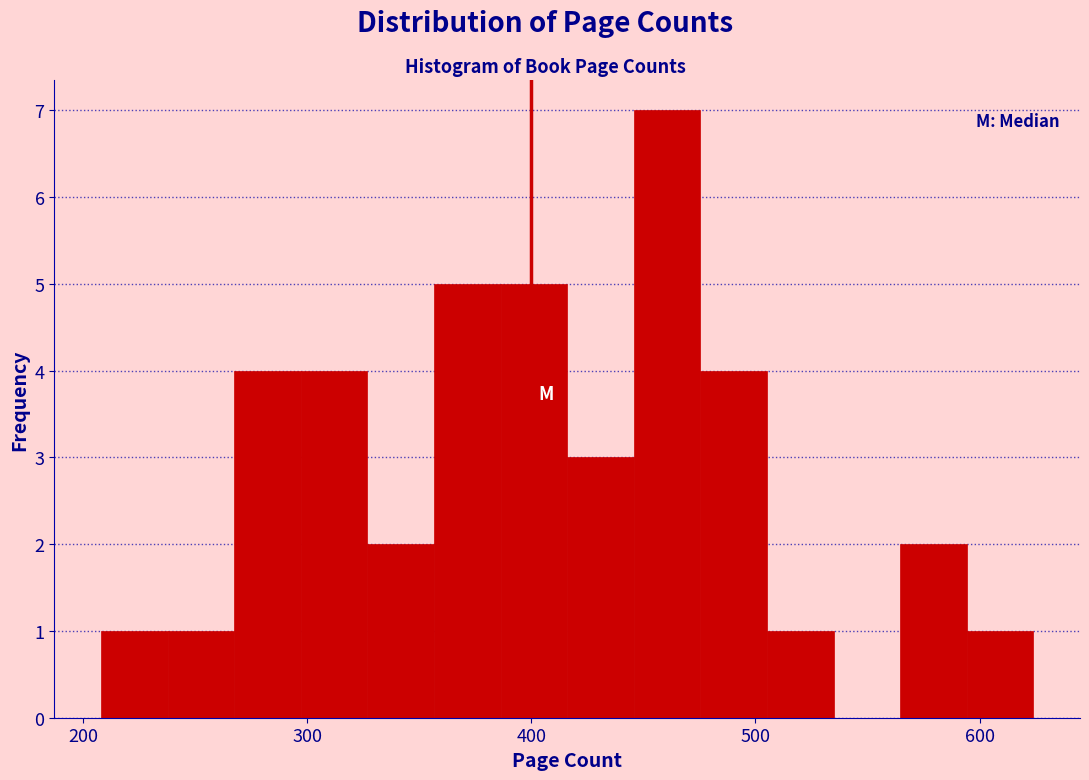

Read against the x-axis, roughly where is the centre of the tallest bar?

460